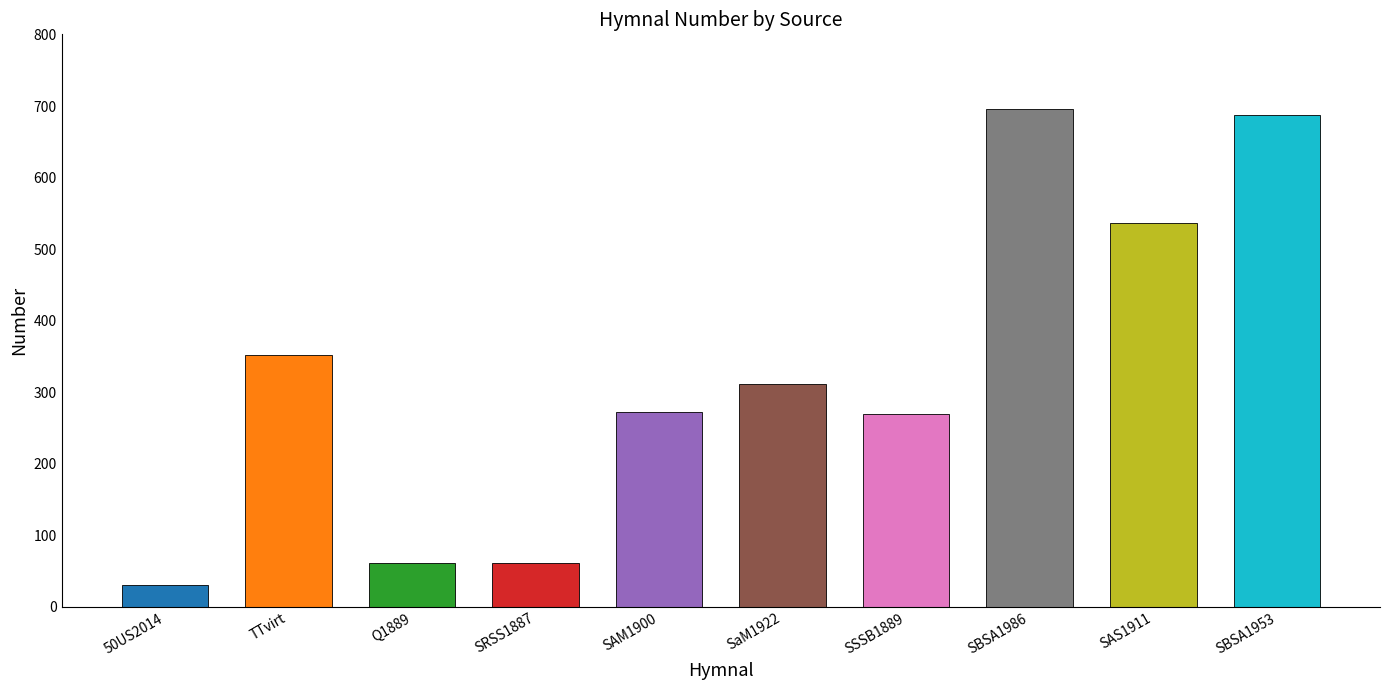

Approximately how many times larger is the value at SBSA1986 compared to 50US2014?

22.5